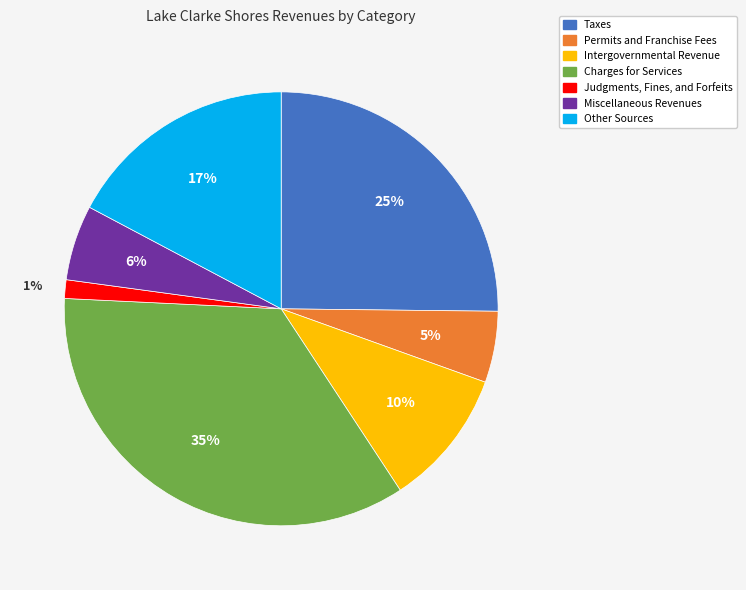

Rank the categories by value from highest to lowest.

Charges for Services, Taxes, Other Sources, Intergovernmental Revenue, Miscellaneous Revenues, Permits and Franchise Fees, Judgments, Fines, and Forfeits